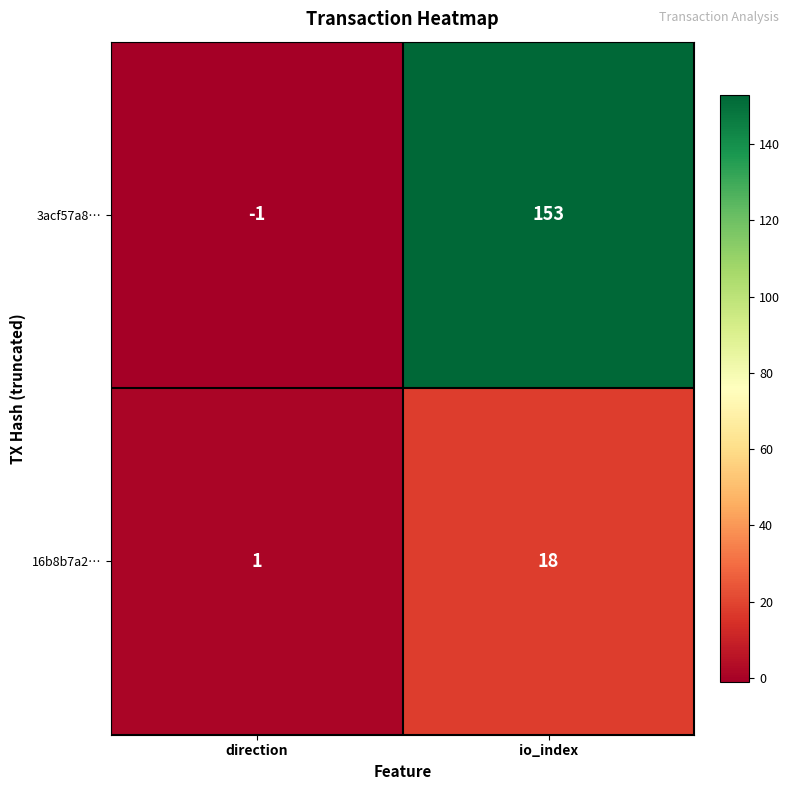

What is the smallest value displayed?

-1